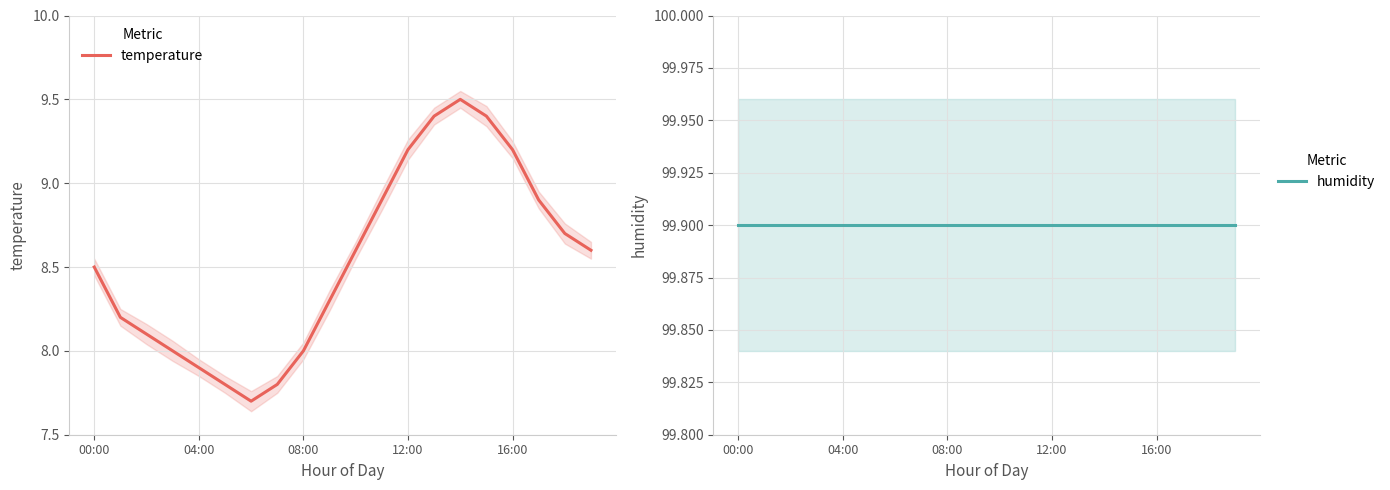

What is the spread (max minus min) of values at 19?

91.3